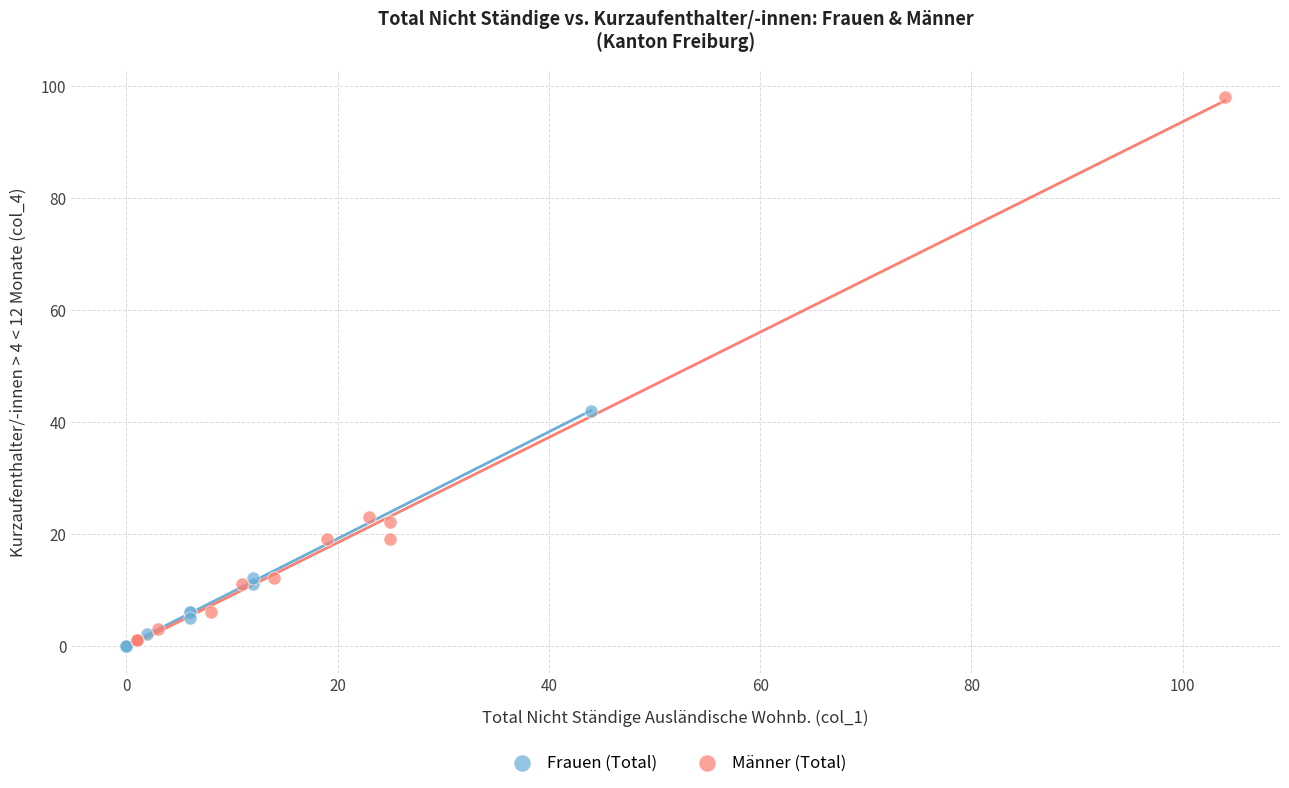

Which series contains the highest Y value?

Männer (Total)